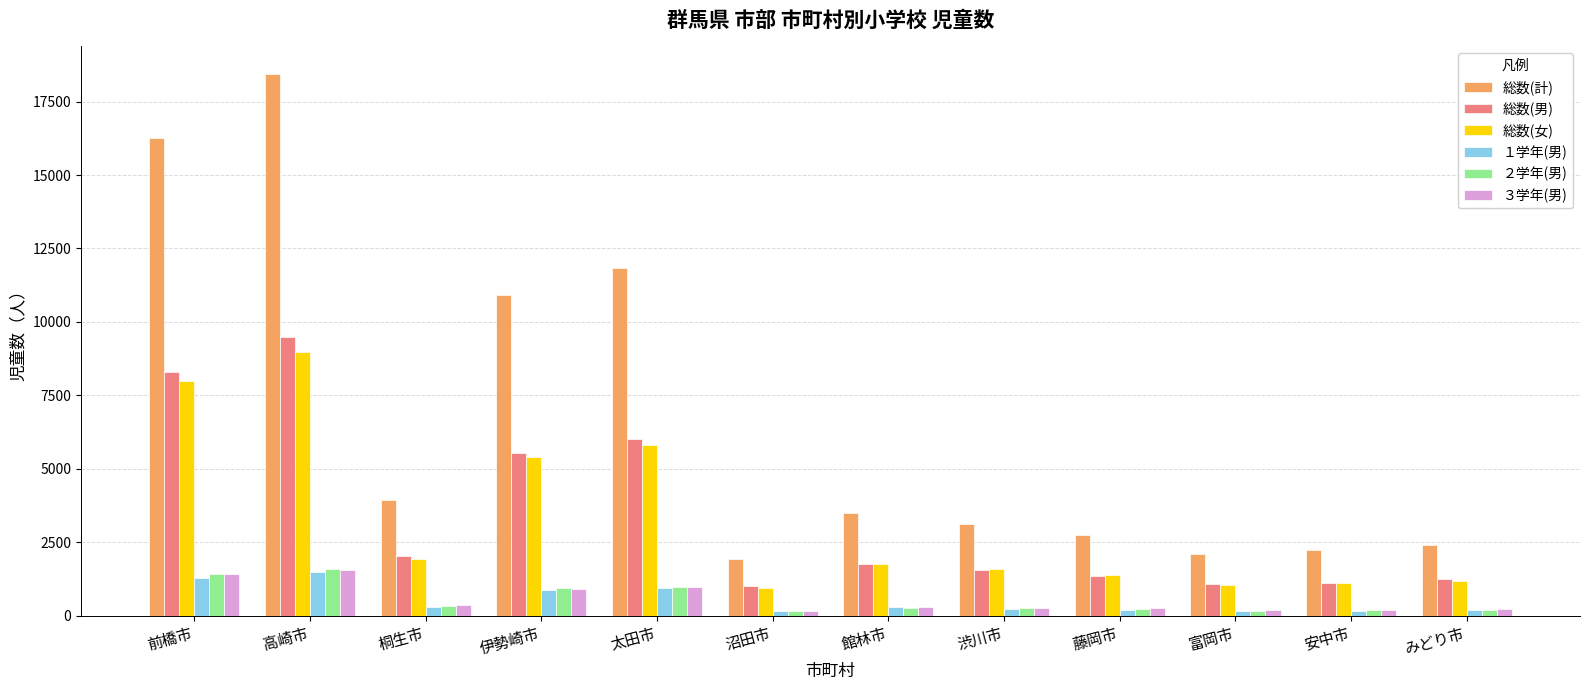

What is the maximum value for 総数(男)?

9469